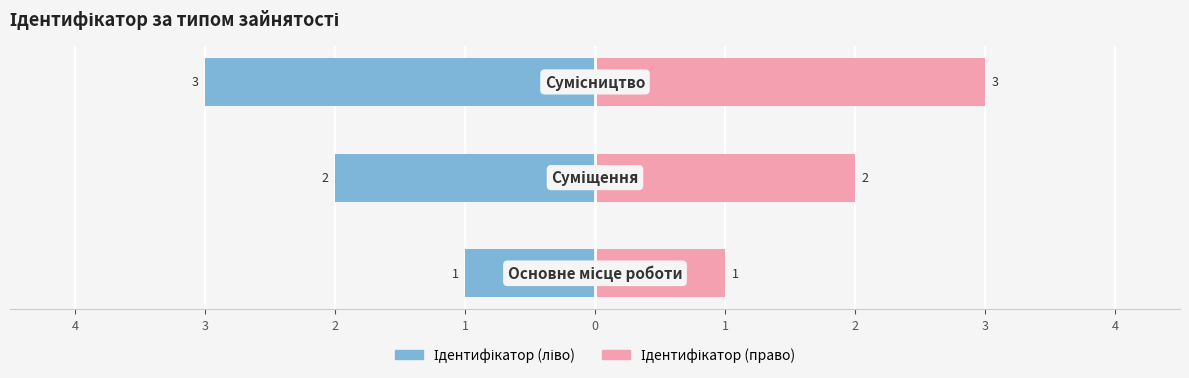

Reading left to right, extract all data points from this chart.

Ідентифікатор (ліво): 4=-1	3=-2	2=-3
Ідентифікатор (право): 4=1	3=2	2=3